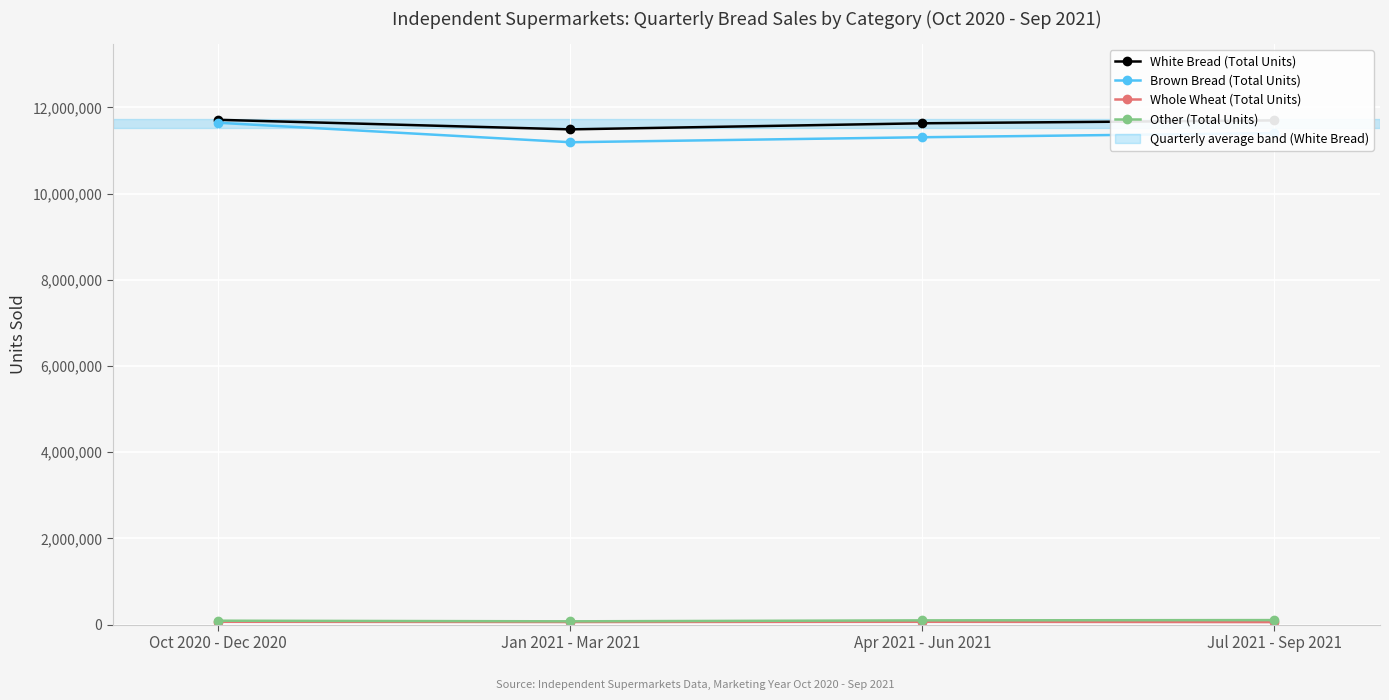

What value does the White Bread (Total Units) series have at Oct 2020 - Dec 2020, to the nearest 100?

11713600